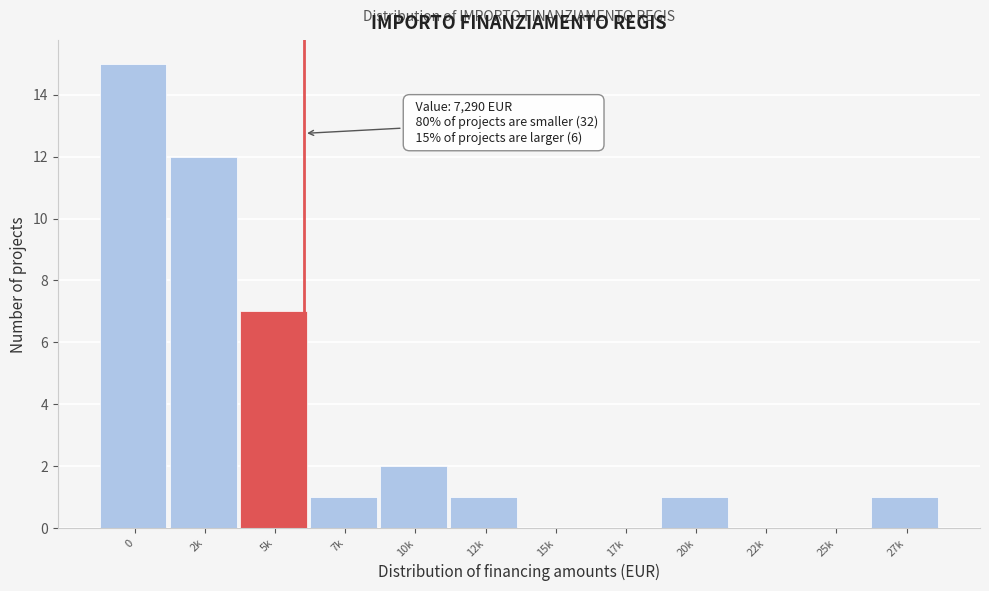

Reading left to right, what are all the values shown in this chart?

0=15	2k=12	5k=7	7k=1	10k=2	12k=1	15k=0	17k=0	20k=1	22k=0	25k=0	27k=1